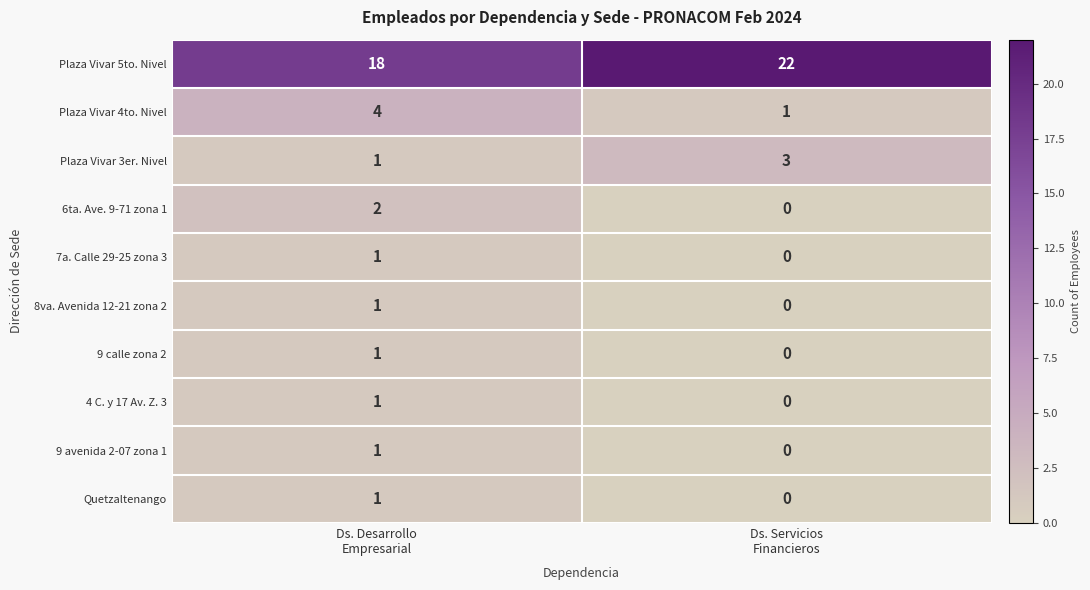

At which category does the chart reach its peak across all series?

Ds. Servicios
Financieros